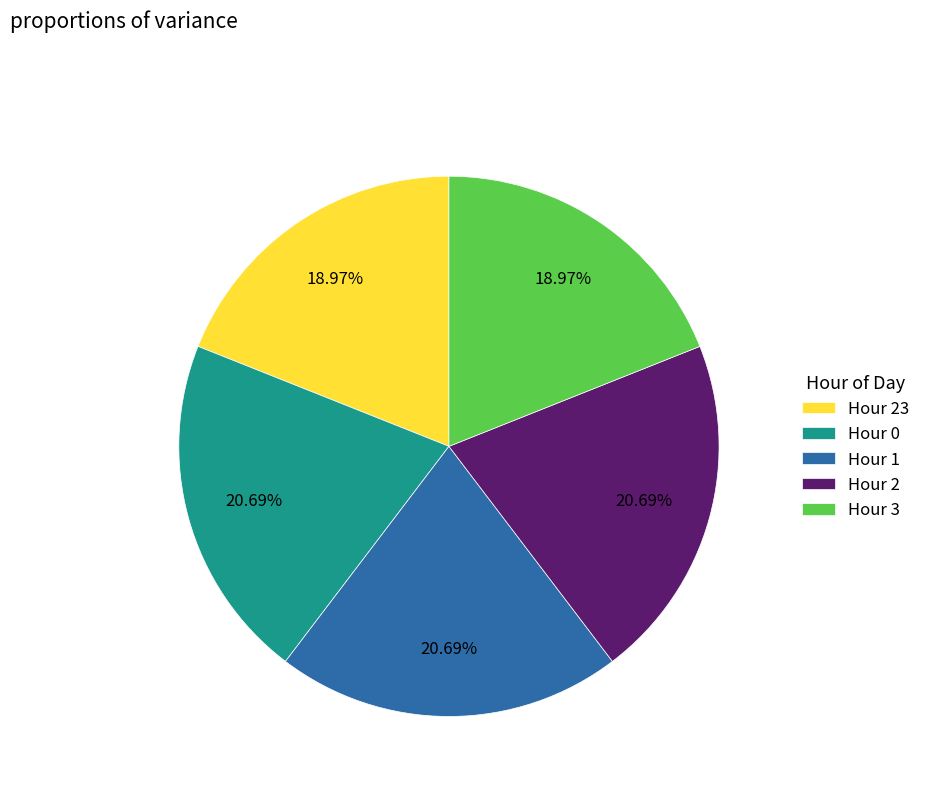

To the nearest percent, what is the combined percentage of Hour 1 and Hour 23?

40%